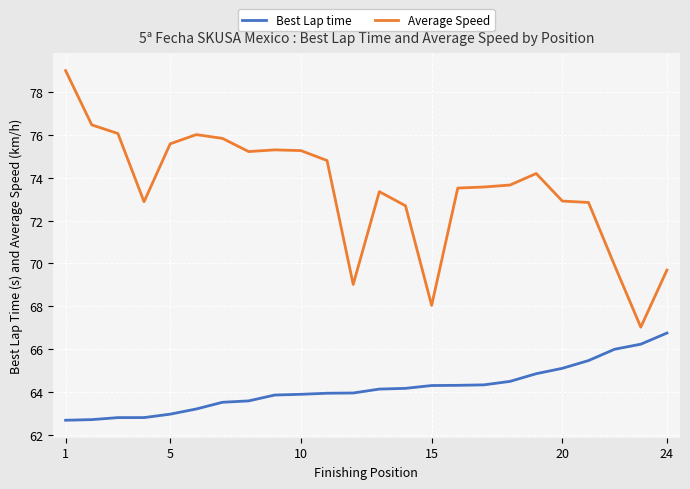

Which series has the largest total across all categories?

Average Speed